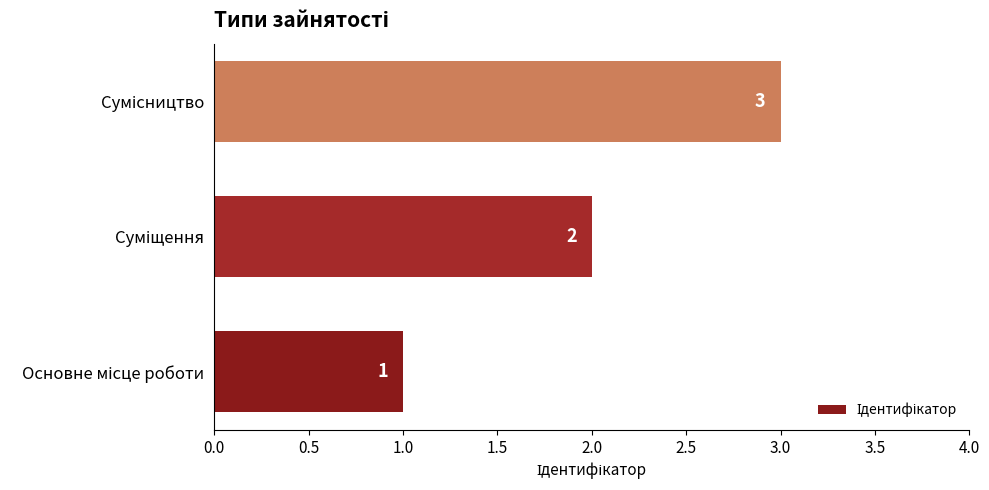

What is the greatest value displayed?

3